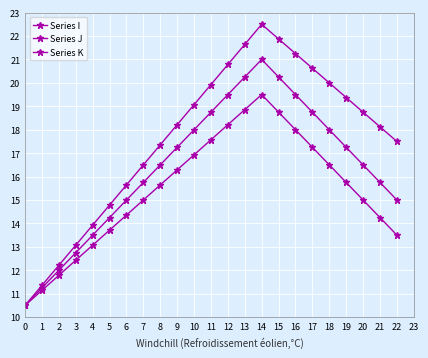

Which series changed the most between 17 and 21?

Series J